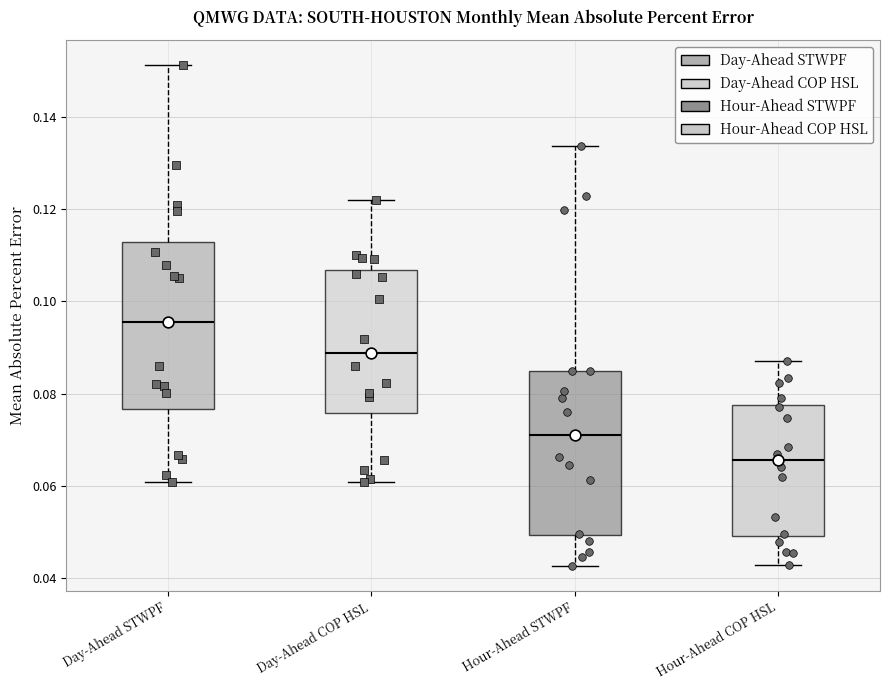

Reading left to right, read every box against the y-axis: the position of its median line, the range the box covers, and the ends of its whiskers. The values are not printed on the chart, so give them approximately, as read against the axis.

Day-Ahead STWPF: median 0.096, box 0.076 to 0.112, whiskers 0.060 to 0.152
Day-Ahead COP HSL: median 0.088, box 0.076 to 0.106, whiskers 0.060 to 0.122
Hour-Ahead STWPF: median 0.072, box 0.050 to 0.084, whiskers 0.042 to 0.134
Hour-Ahead COP HSL: median 0.066, box 0.050 to 0.078, whiskers 0.042 to 0.088